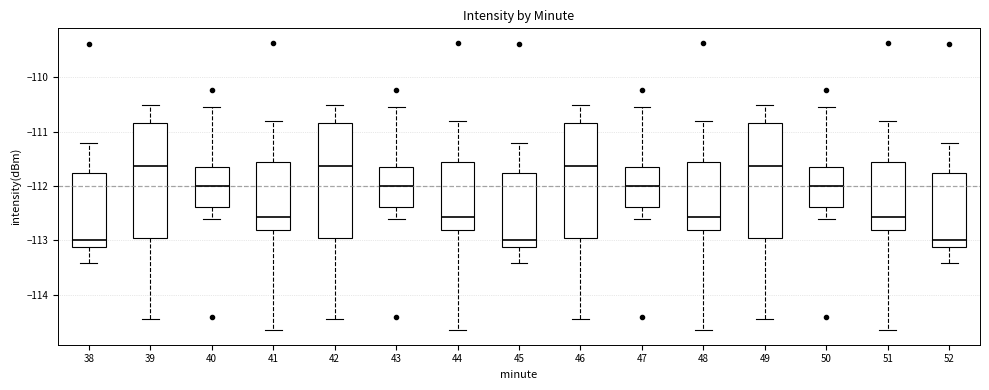

Reading left to right, read every box against the y-axis: the position of its median line, the range the box covers, and the ends of its whiskers. The values are not printed on the chart, so give them approximately, as read against the axis.

38: median -113.0, box -113.1 to -111.8, whiskers -113.4 to -111.2
39: median -111.6, box -113.0 to -110.8, whiskers -114.4 to -110.5
40: median -112.0, box -112.4 to -111.6, whiskers -112.6 to -110.5
41: median -112.6, box -112.8 to -111.6, whiskers -114.6 to -110.8
42: median -111.6, box -113.0 to -110.8, whiskers -114.4 to -110.5
43: median -112.0, box -112.4 to -111.6, whiskers -112.6 to -110.5
44: median -112.6, box -112.8 to -111.6, whiskers -114.6 to -110.8
45: median -113.0, box -113.1 to -111.8, whiskers -113.4 to -111.2
46: median -111.6, box -113.0 to -110.8, whiskers -114.4 to -110.5
47: median -112.0, box -112.4 to -111.6, whiskers -112.6 to -110.5
48: median -112.6, box -112.8 to -111.6, whiskers -114.6 to -110.8
49: median -111.6, box -113.0 to -110.8, whiskers -114.4 to -110.5
50: median -112.0, box -112.4 to -111.6, whiskers -112.6 to -110.5
51: median -112.6, box -112.8 to -111.6, whiskers -114.6 to -110.8
52: median -113.0, box -113.1 to -111.8, whiskers -113.4 to -111.2